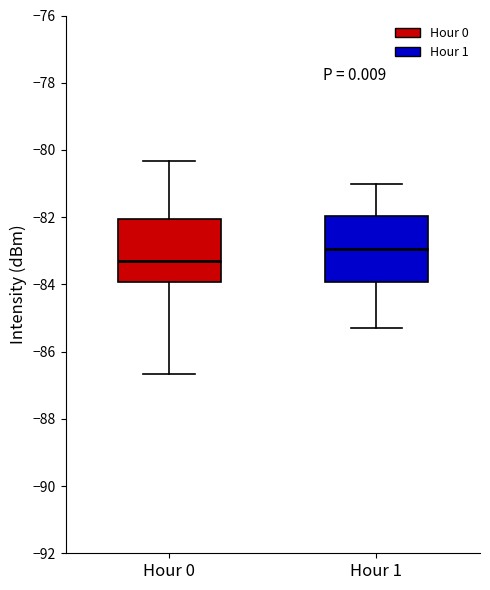

Reading left to right, transcribe this box plot: for each box, give where its median line is, the range the box spans, and where its two whiskers end, as read against the y-axis. The values are not printed on the chart, so give them approximately, as read against the axis.

Hour 0: median -83.2, box -84.0 to -82.0, whiskers -86.6 to -80.4
Hour 1: median -83.0, box -84.0 to -82.0, whiskers -85.2 to -81.0